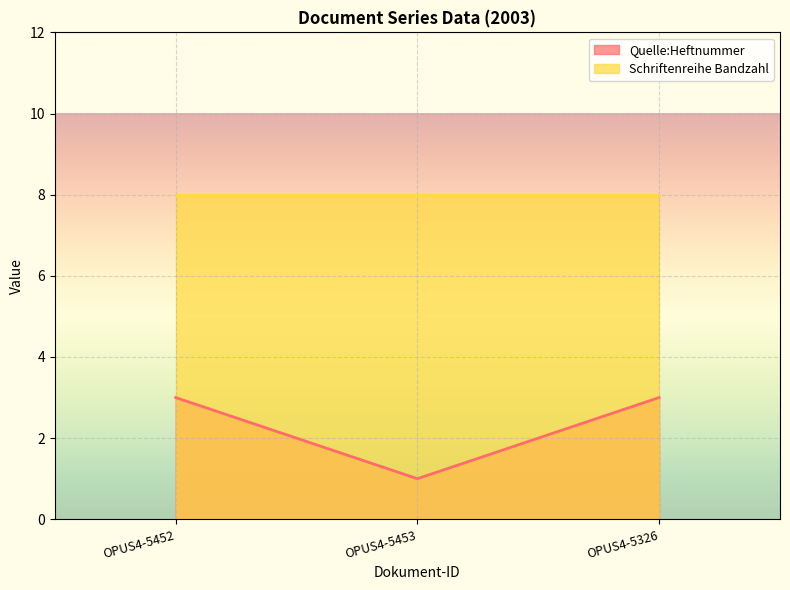

What is the label of the 1st point from the left?

OPUS4-5452